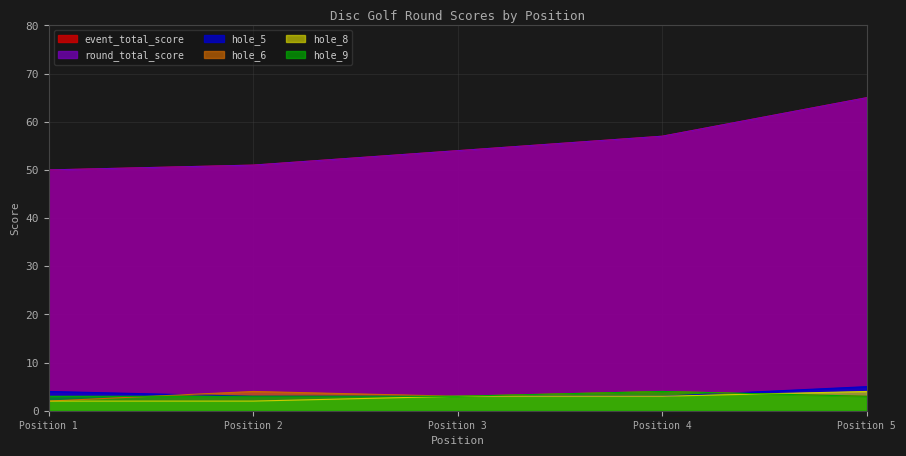

True or false: hole_9 has more than 2 interior local peaks.

False